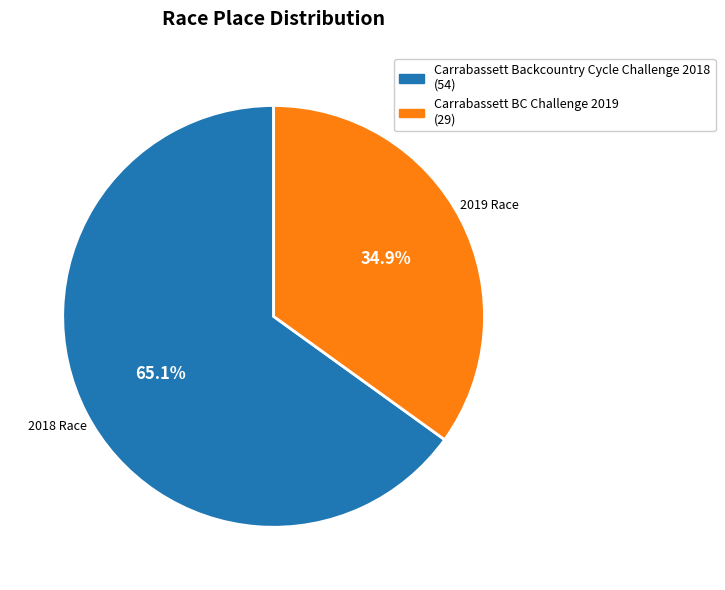

Rank the categories by value from highest to lowest.

Carrabassett Backcountry Cycle Challenge 2018, Carrabassett BC Challenge 2019